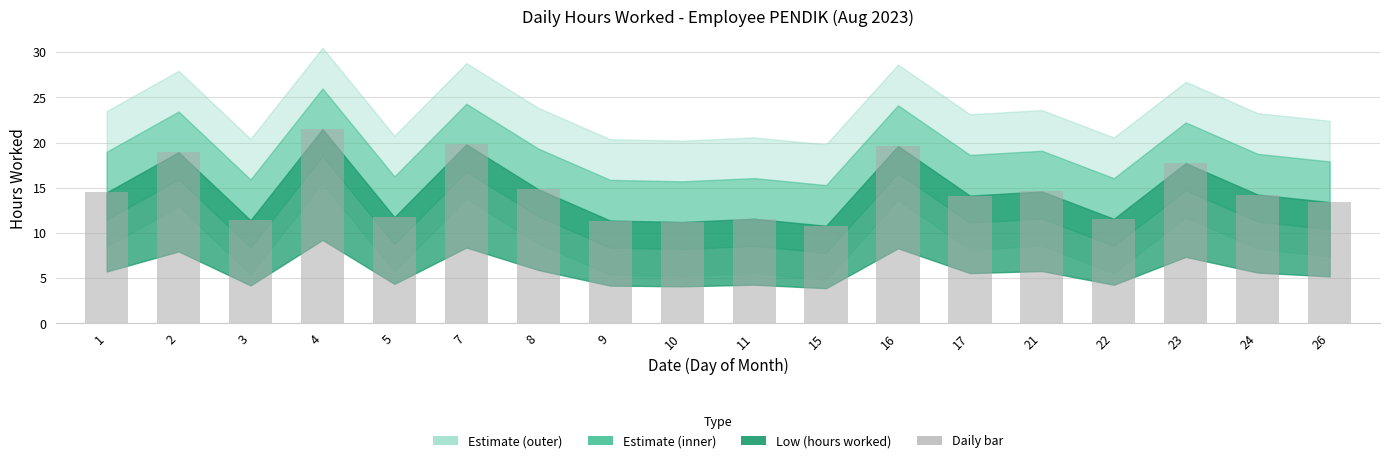

What is the sum of all values?

263.1